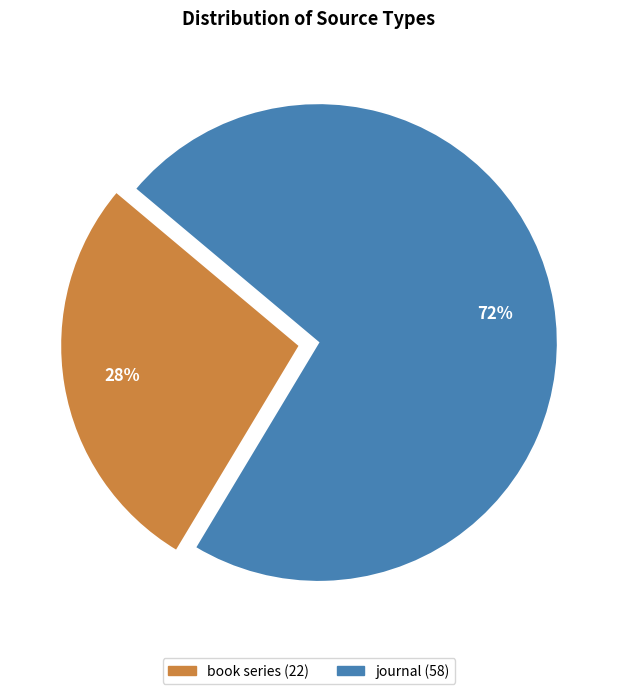

Do journal and book series together represent more than half of the pie?

Yes